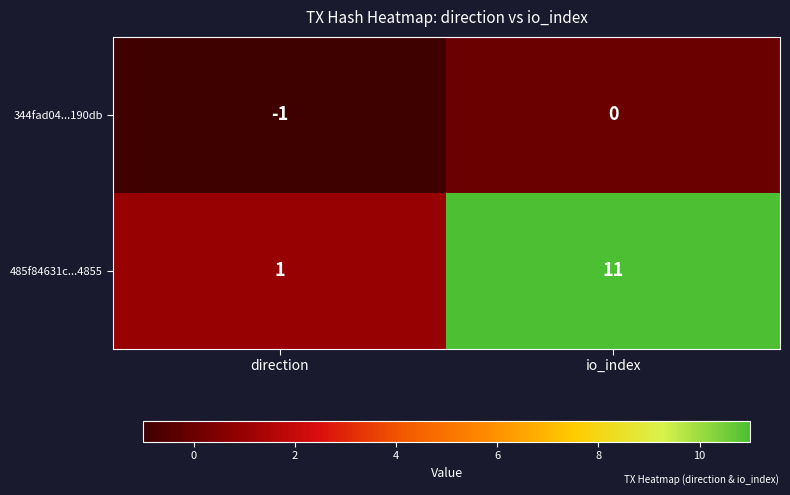

True or false: 485f84631c...4855 has a value of 19 at io_index.

False